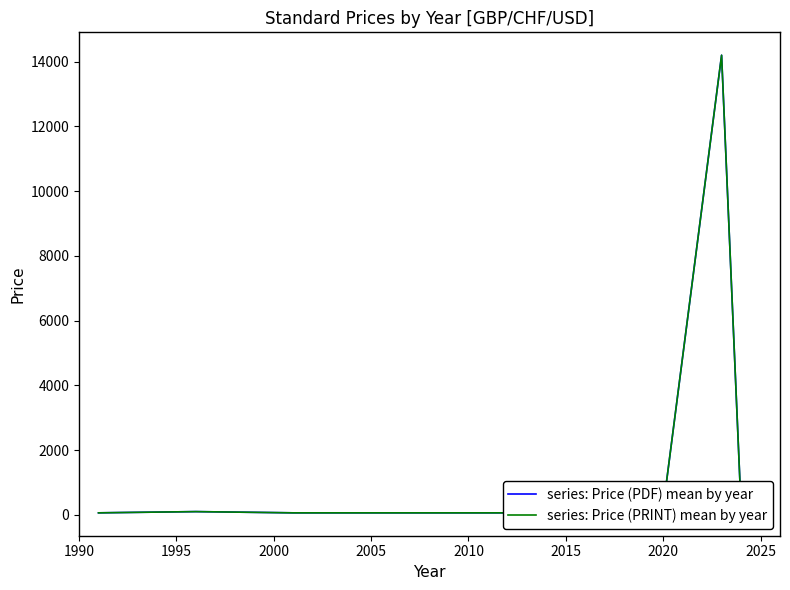

True or false: series: Price (PDF) mean by year and series: Price (PRINT) mean by year intersect in this chart.

False